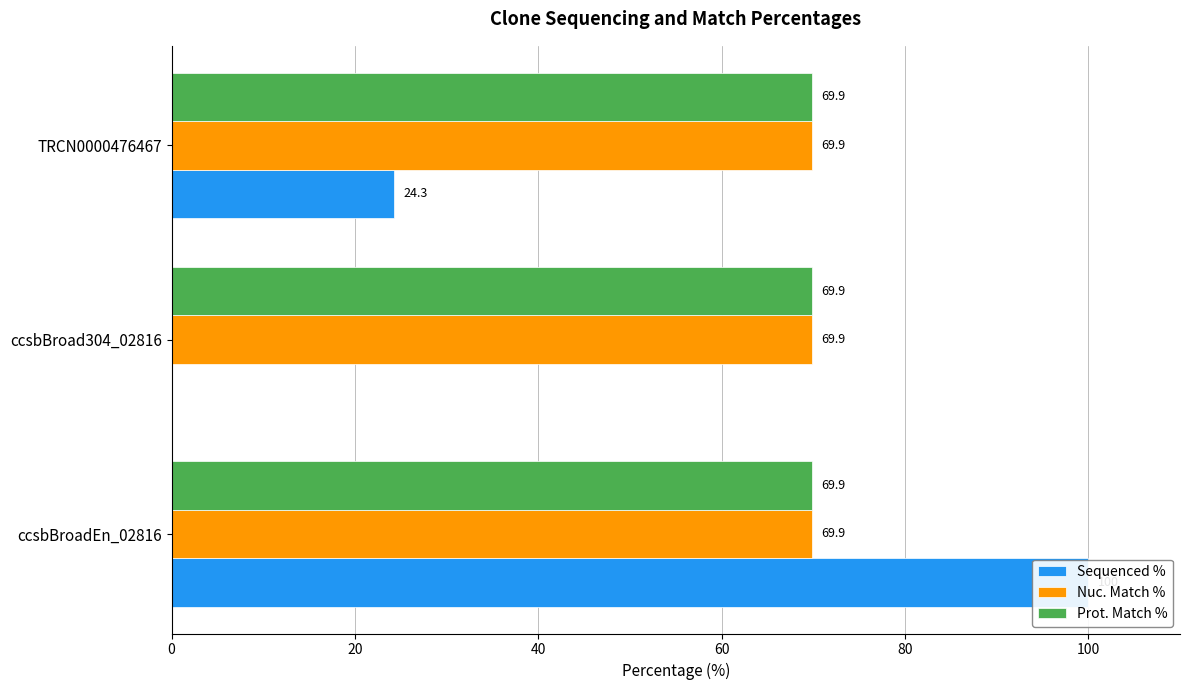

The Nuc. Match % series shows 0.1 at 20. True or false?

False